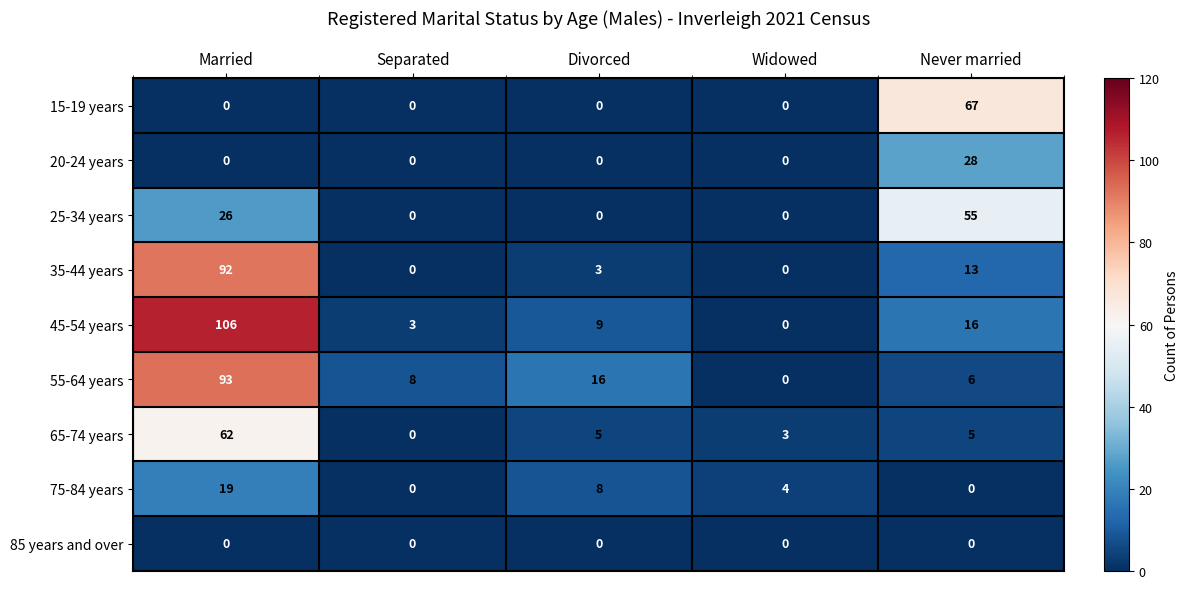

Between Married and Separated, which series saw the biggest shift?

45-54 years